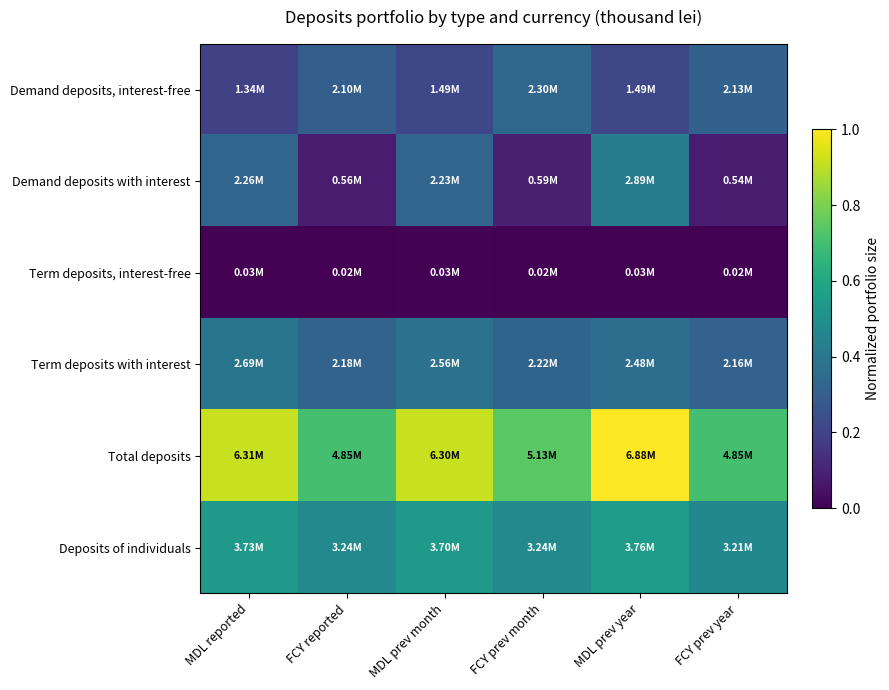

Which label corresponds to the smallest value in the chart?

FCY reported